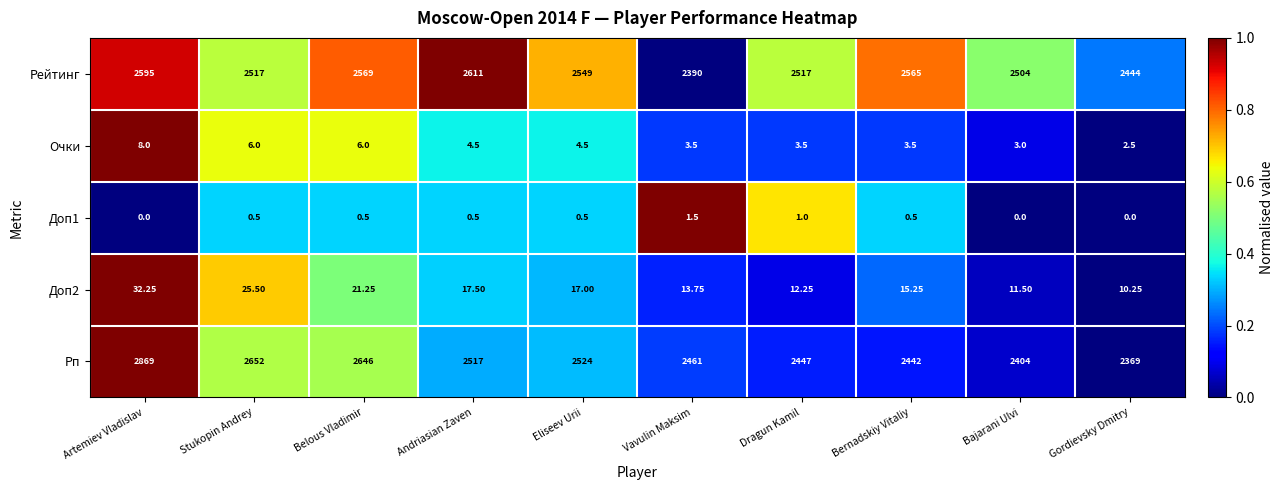

Where is Рп nearest to the value 2619?

Belous Vladimir